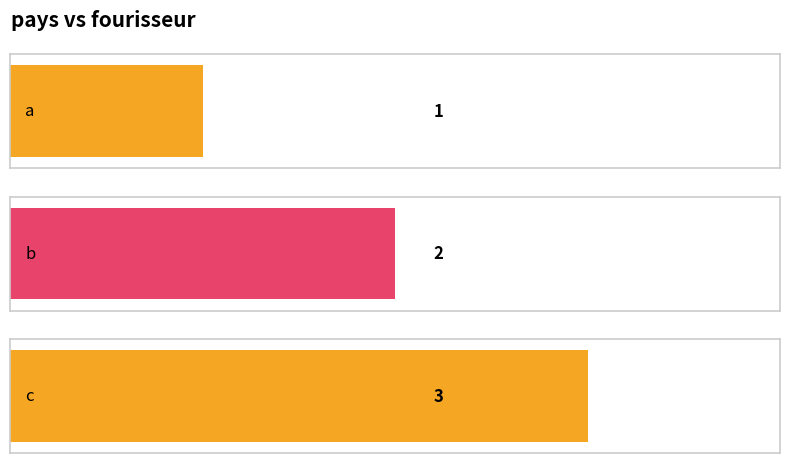

At which label does the data first exceed 2?

c